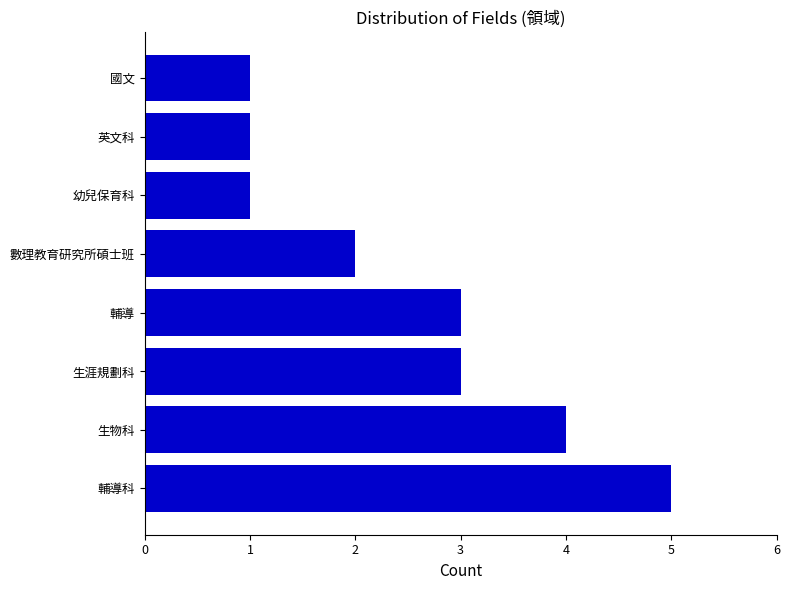

The chart shows a value of 1 at 英文科. True or false?

True